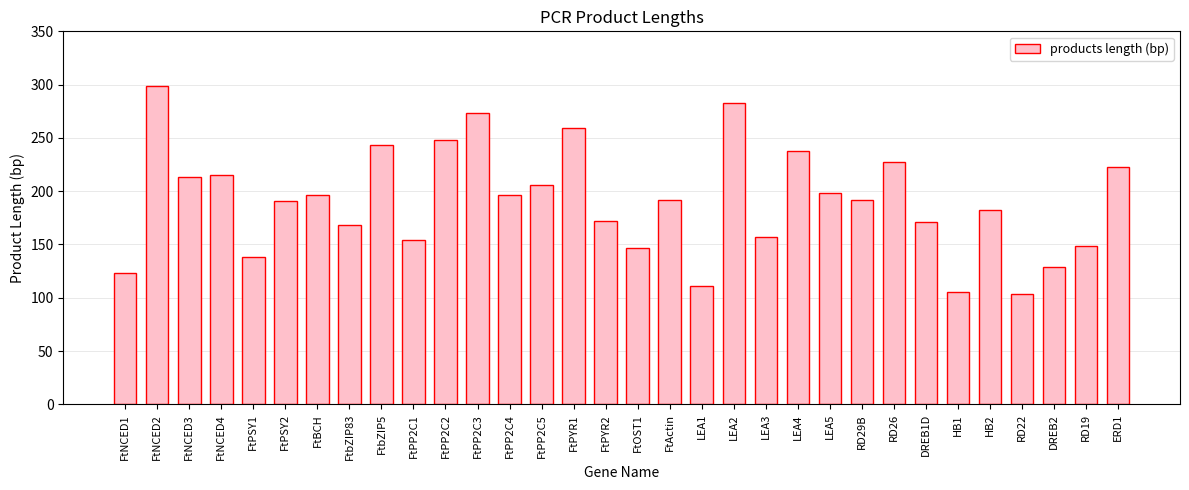

How many distinct data groups are displayed?

1